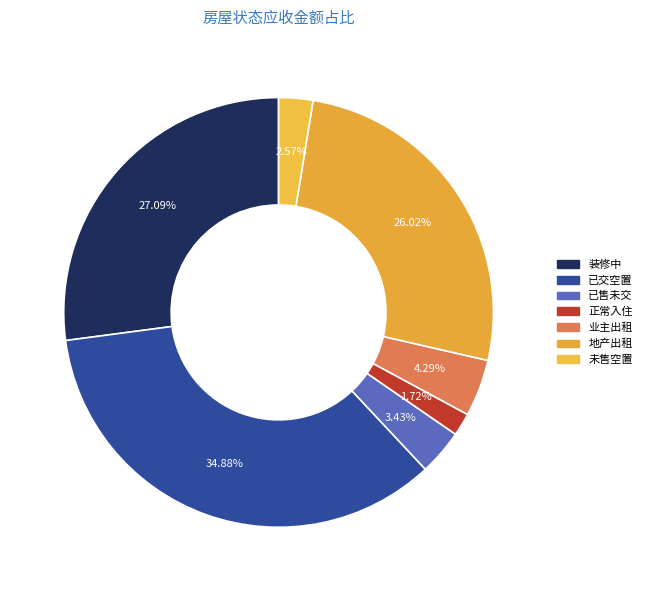

Which slice is the smallest?

正常入住